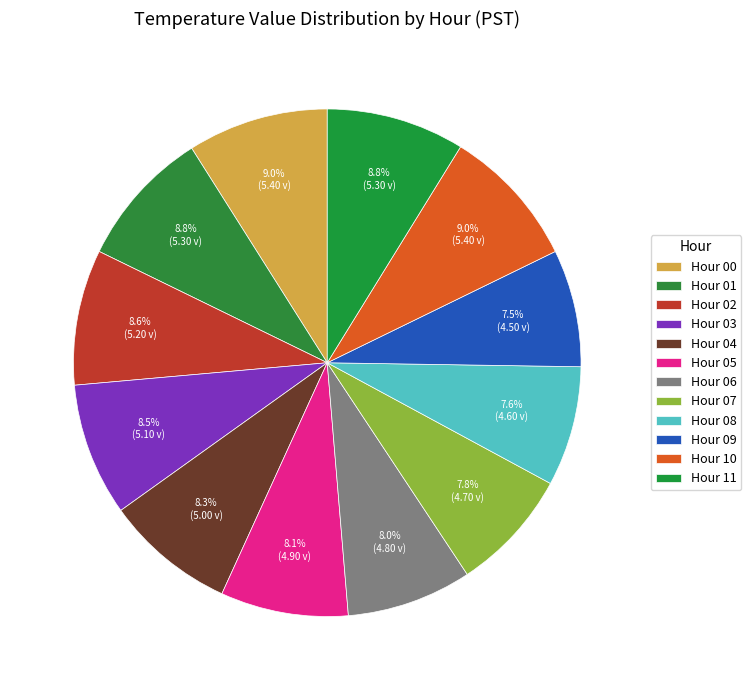

Count the number of slices in the pie.

12